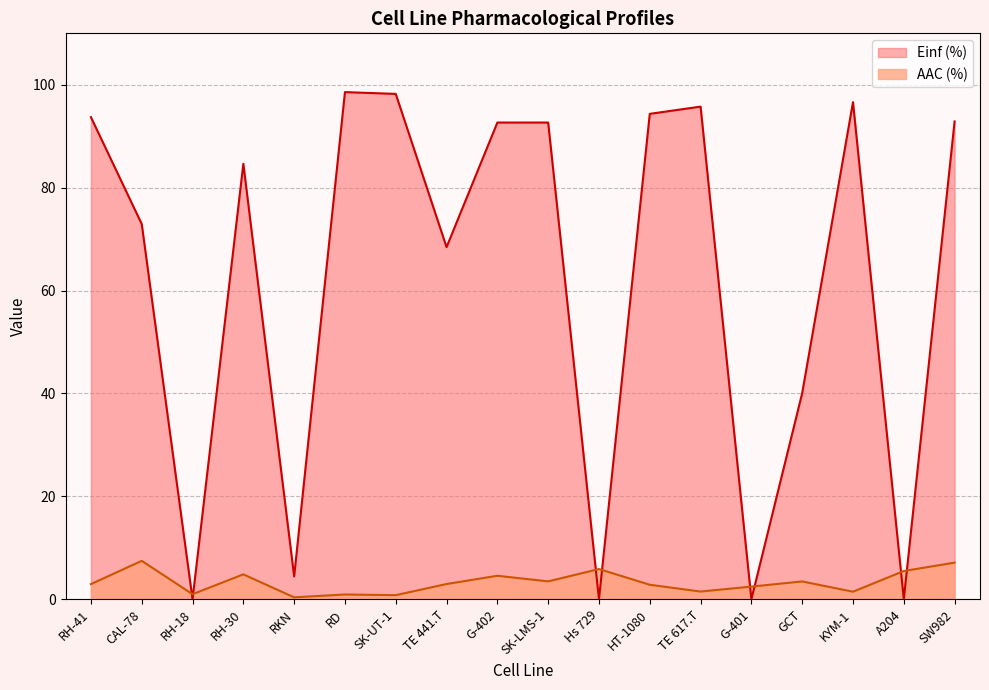

Rank the series by their average value, from highest to lowest.

Einf (%), AAC (%)